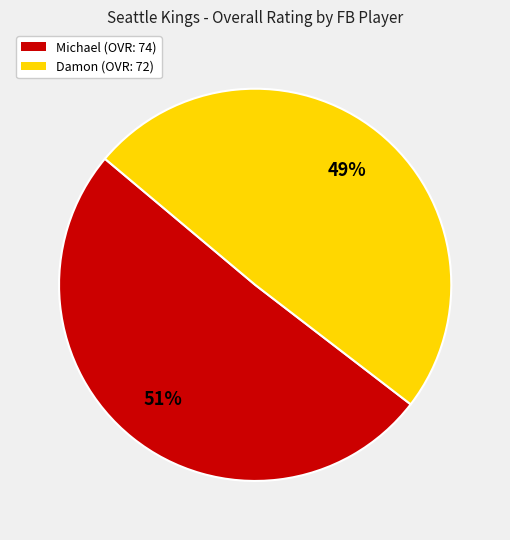

What percentage is the Damon slice, to the nearest percent?

49%